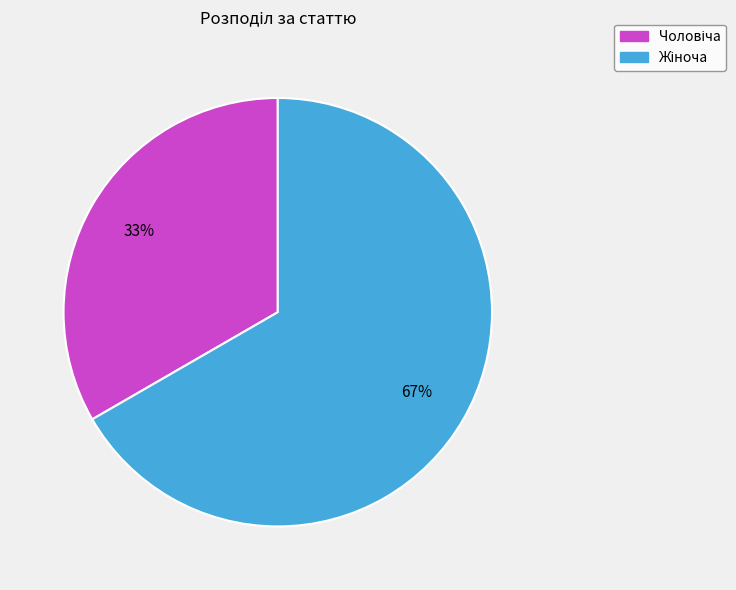

Is there a majority slice in this chart?

Yes